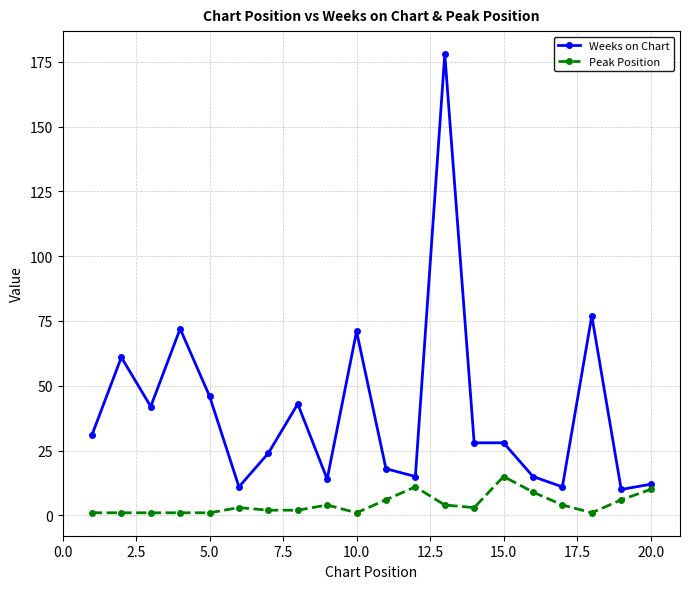

Which series has the largest total across all categories?

Weeks on Chart